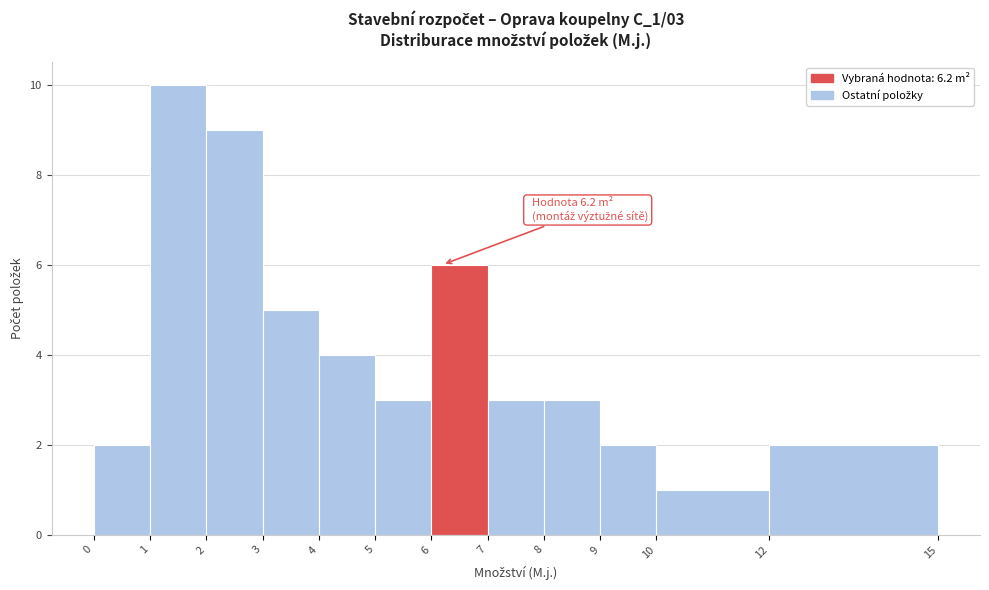

Which range on the x-axis has the tallest bar?

1 to 2